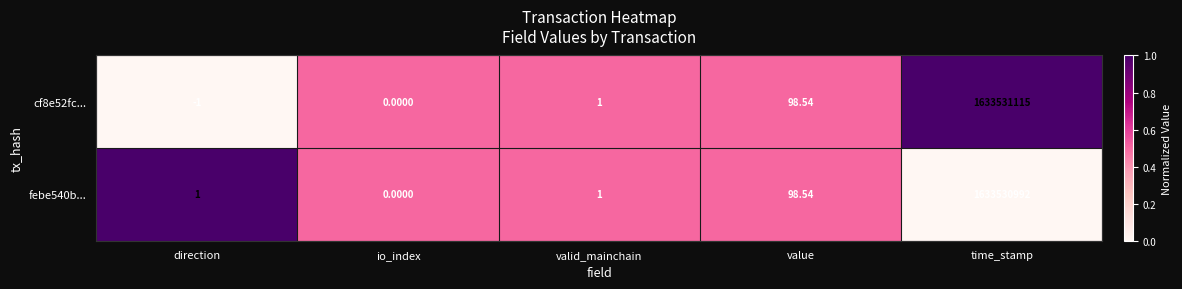

At which label is febe540b... closest to 816765496?

value